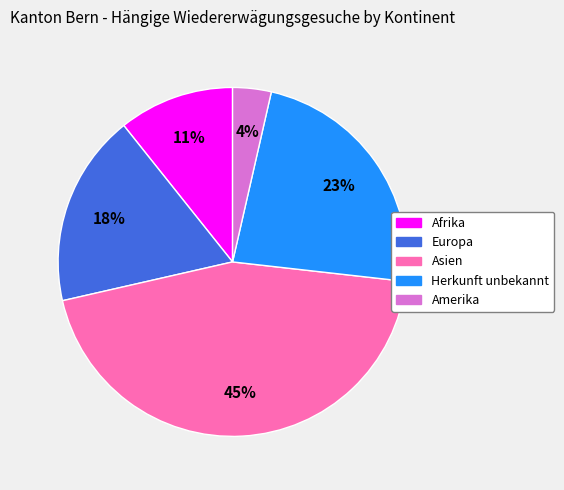

Do Amerika and Europa together represent more than half of the pie?

No